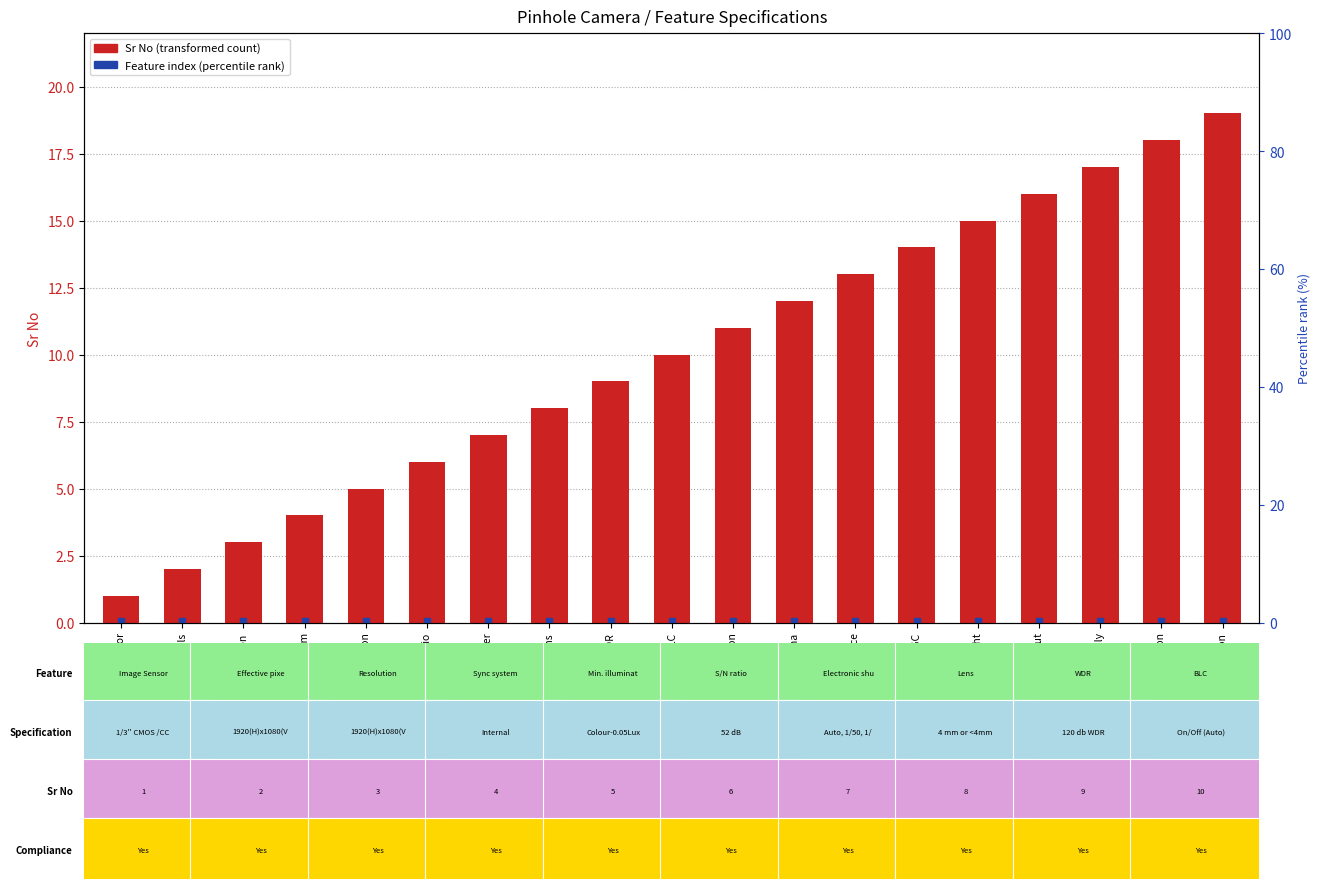

The chart shows a value of 6 at S/N ratio. True or false?

True